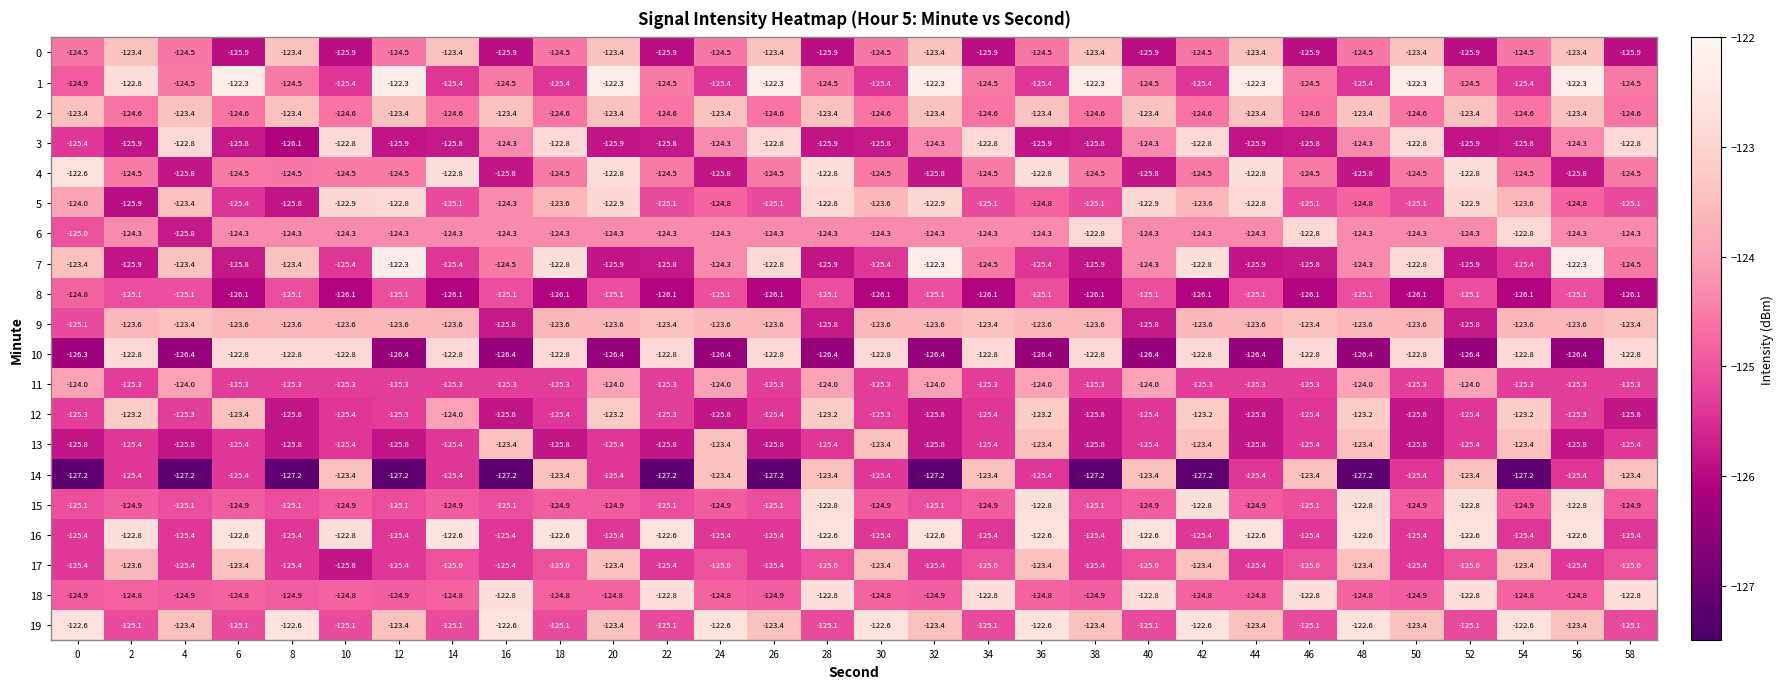

At which category is the sum across all series the highest?

42